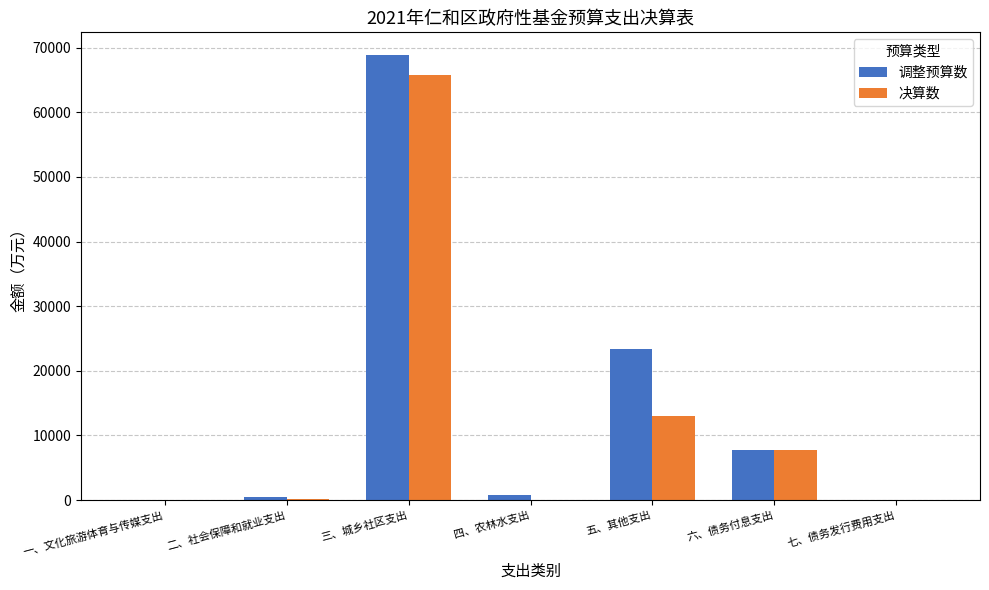

What is the highest value of the 决算数 series?

65769